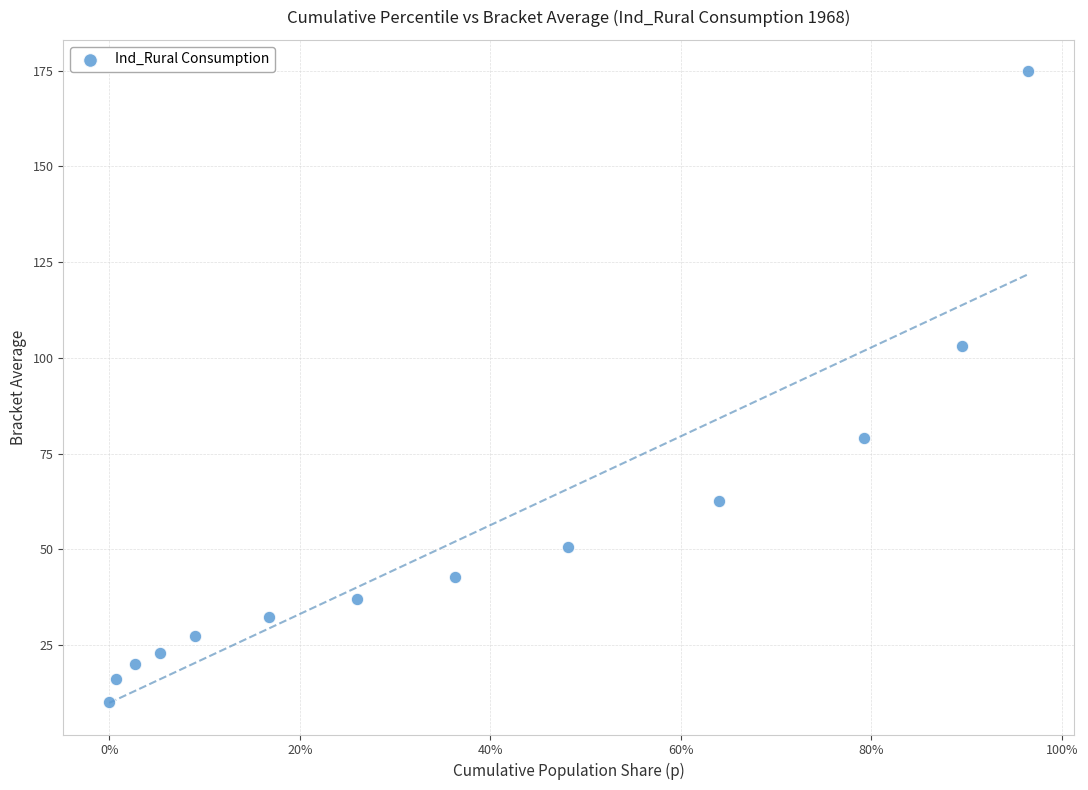

What Y value in the scatter plot is closest to 92?

103.1